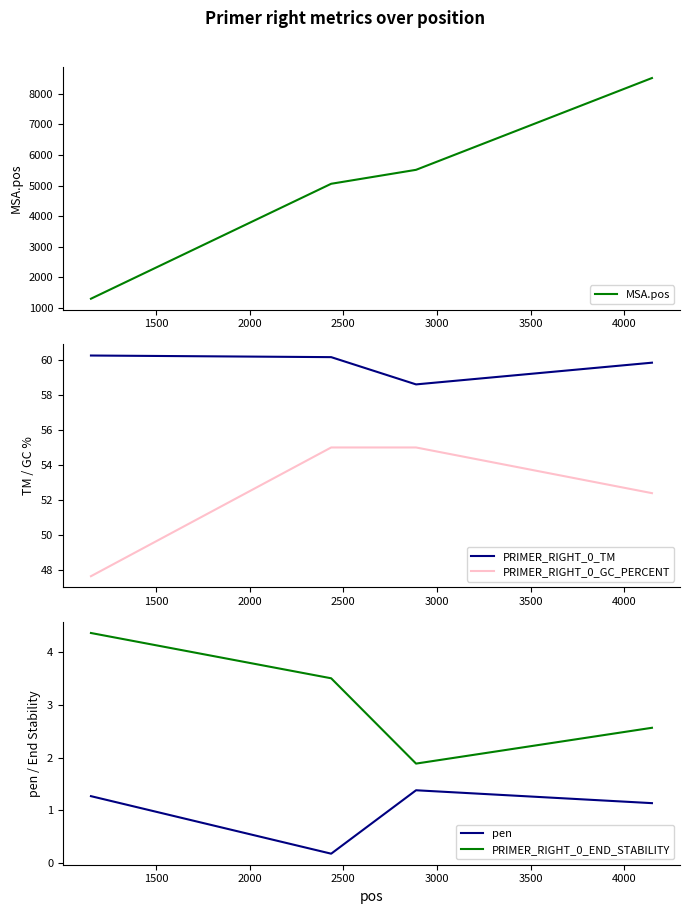

What is the maximum value for PRIMER_RIGHT_0_TM?

60.3